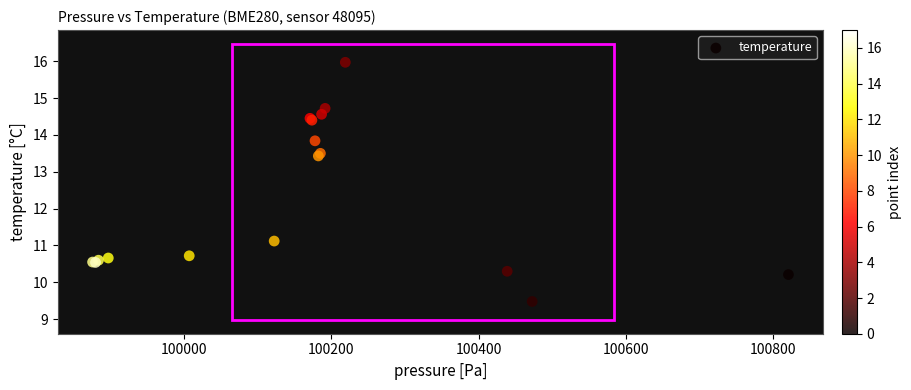

What Y value in the scatter plot is closest to 12?

11.1